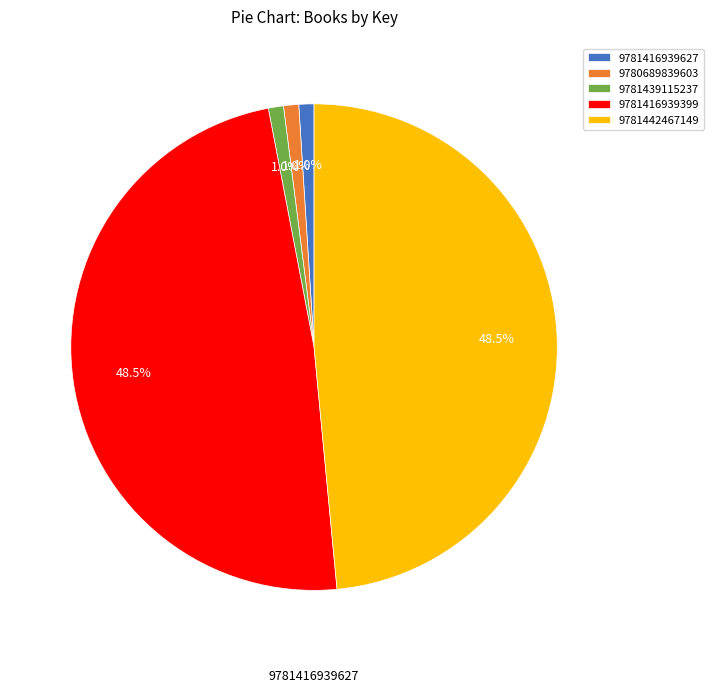

Which has a higher value, 9781442467149 or 9780689839603?

9781442467149